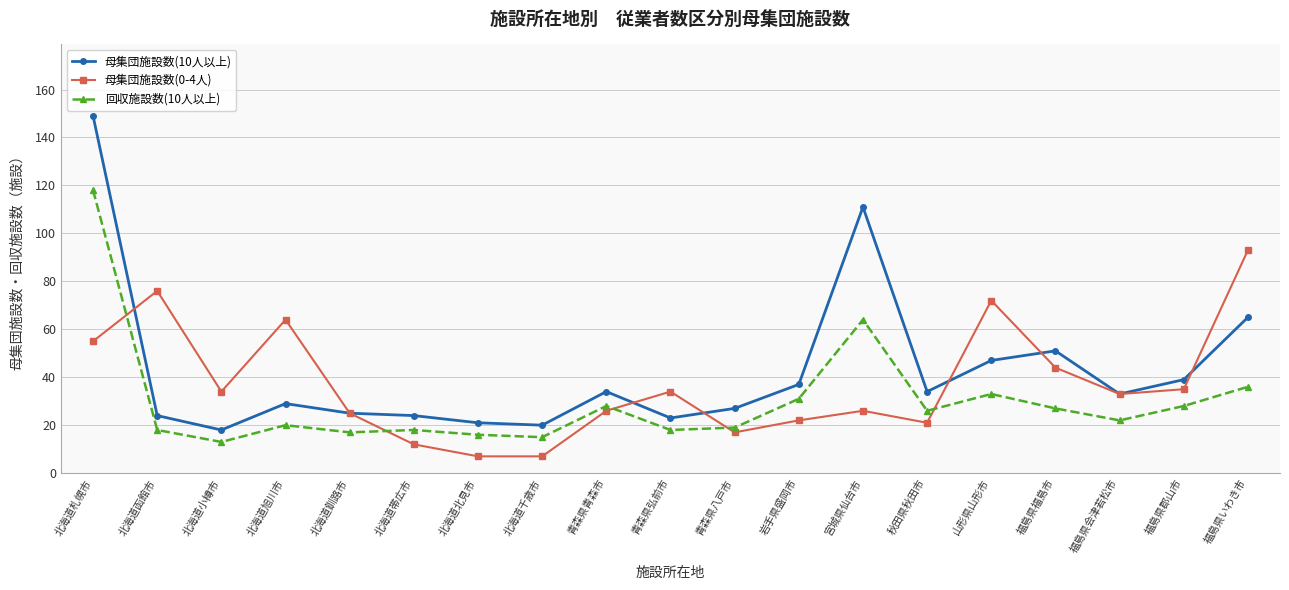

What position from the left is 北海道札幌市?

1